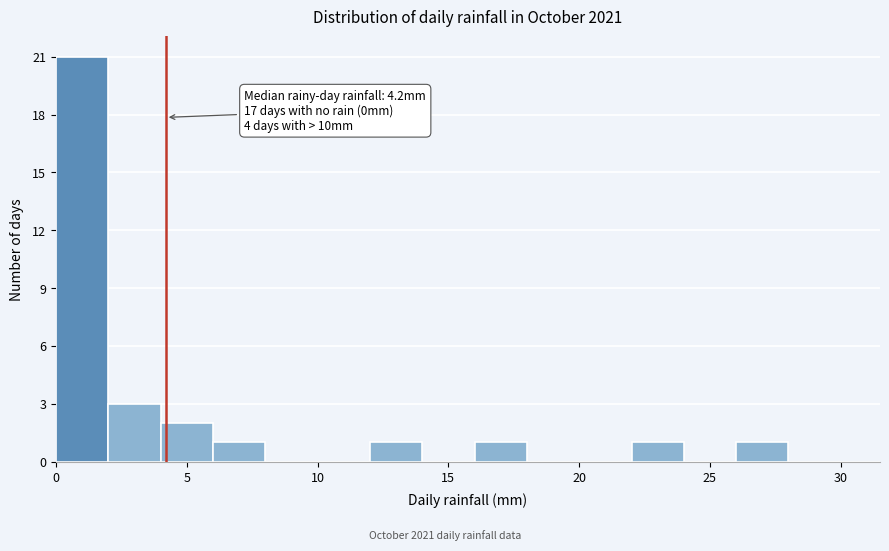

Over which range of the x-axis is the bar tallest?

0 to 2